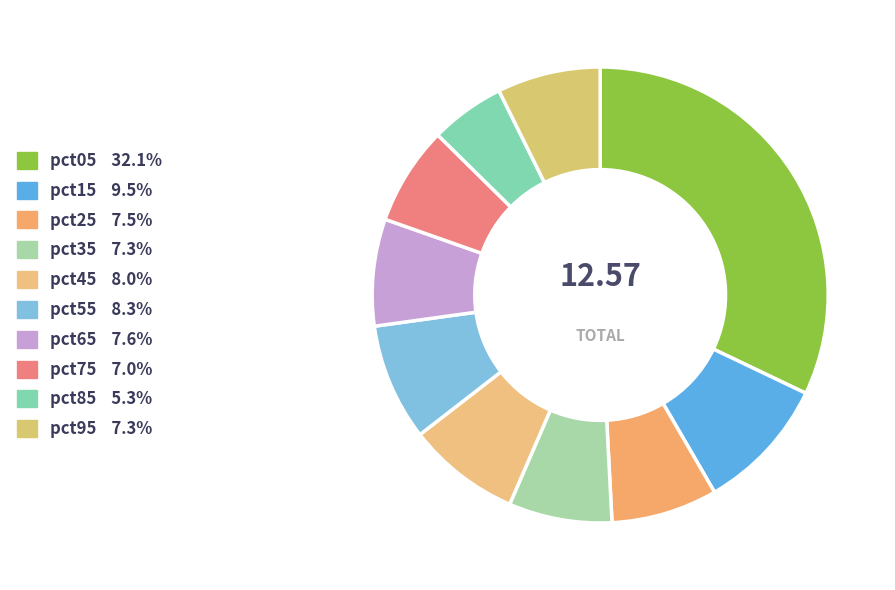

Do pct45 and pct05 together represent more than half of the pie?

No